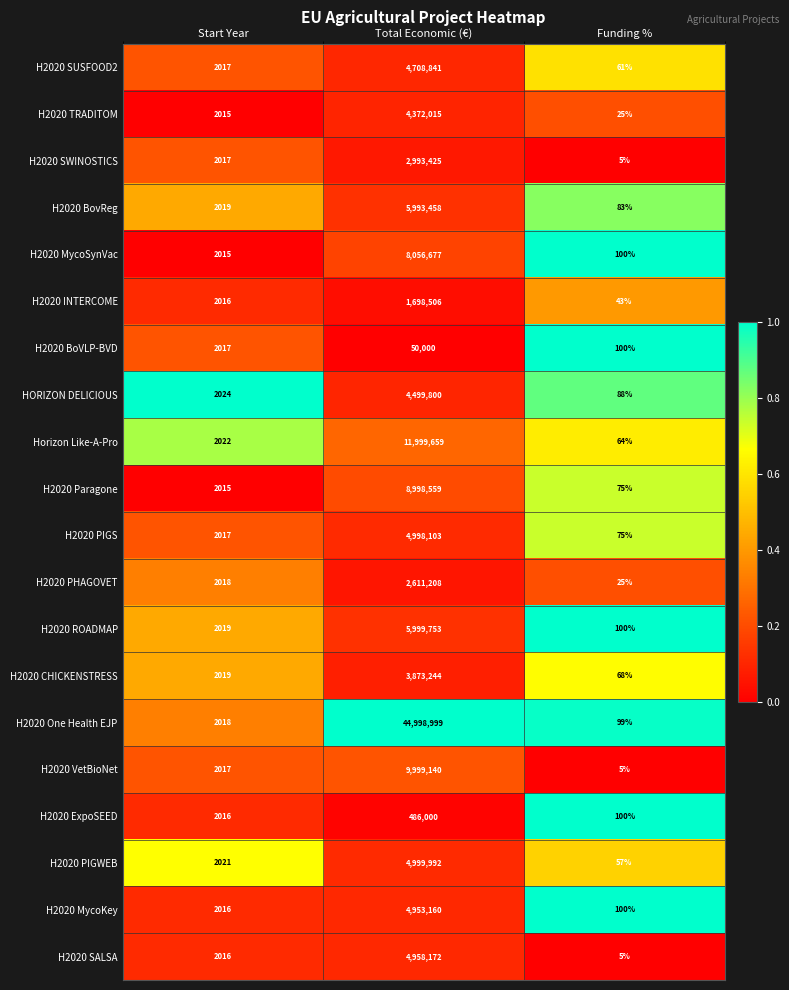

Which series has the widest spread of values?

H2020 One Health EJP